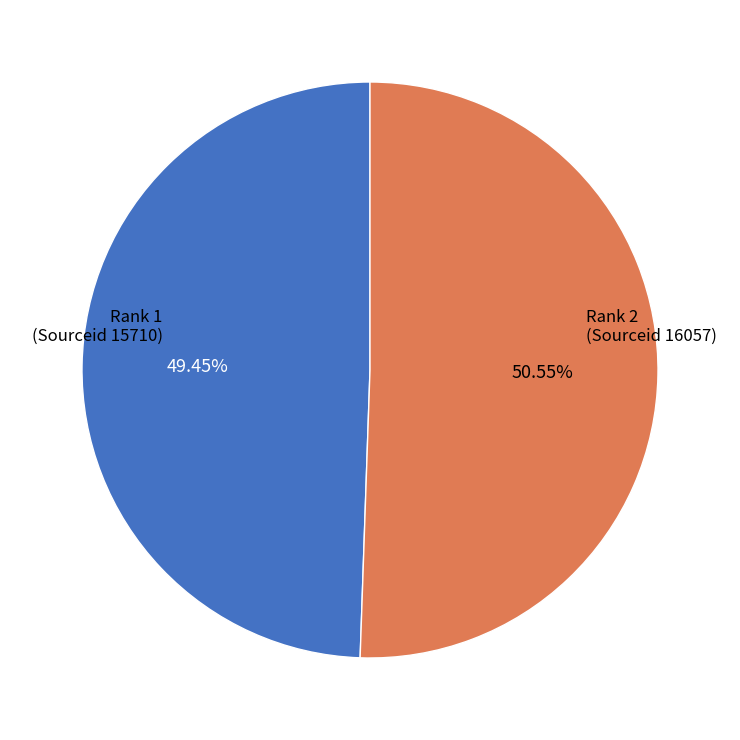

Is there a majority slice in this chart?

Yes